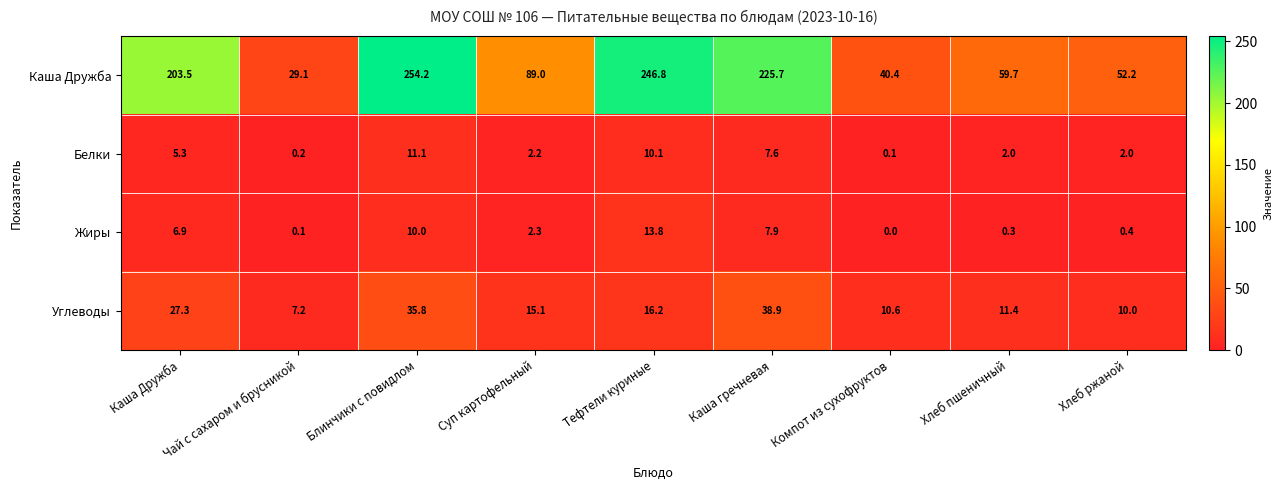

The Каша Дружба series shows 11.1 at Компот из сухофруктов. True or false?

False